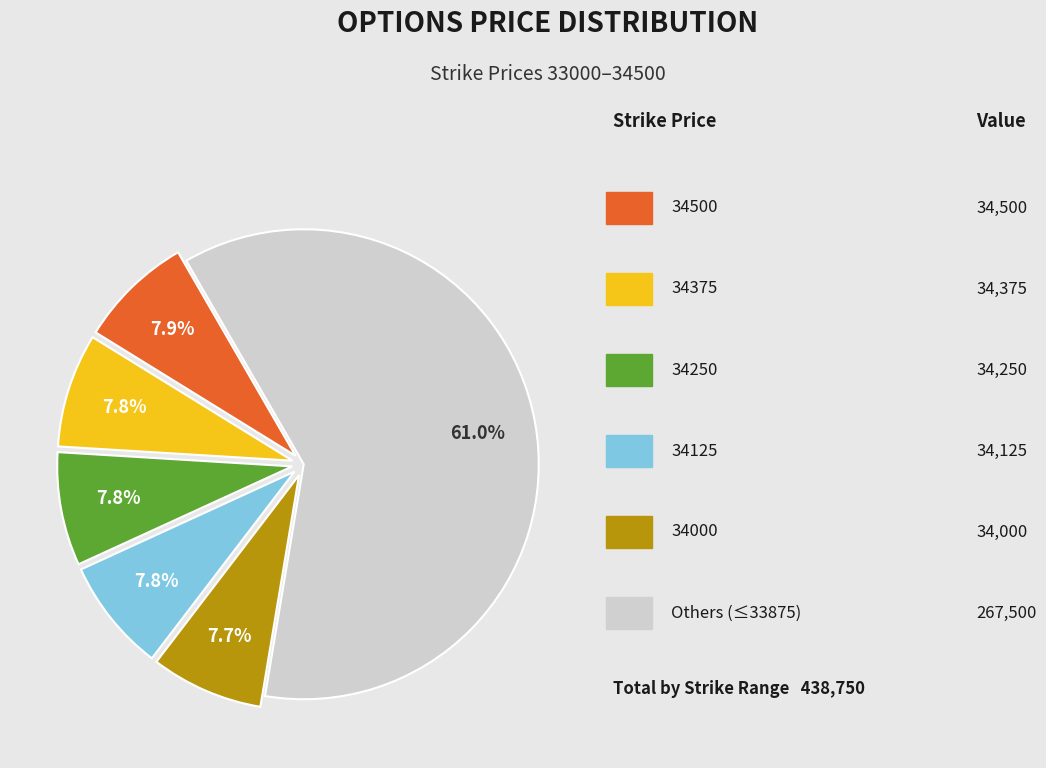

Does any single category account for the majority?

Yes